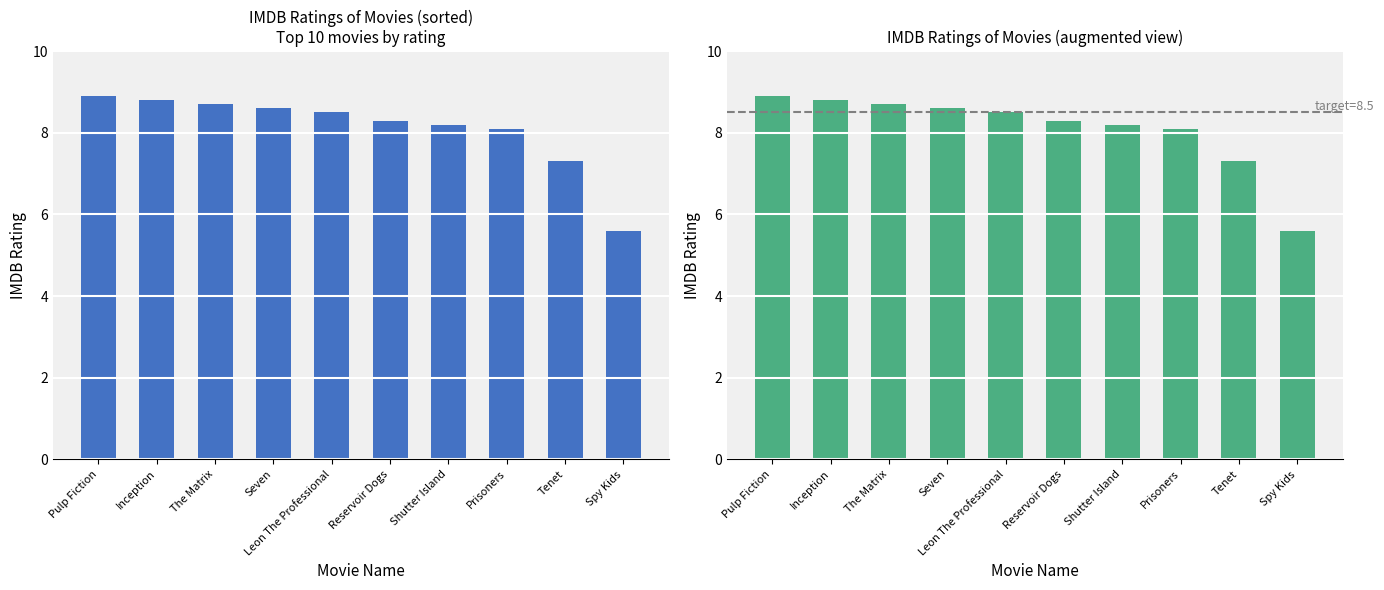

Reading left to right, extract all data points from this chart.

Pulp Fiction=8.9	Inception=8.8	The Matrix=8.7	Seven=8.6	Leon The Professional=8.5	Reservoir Dogs=8.3	Shutter Island=8.2	Prisoners=8.1	Tenet=7.3	Spy Kids=5.6